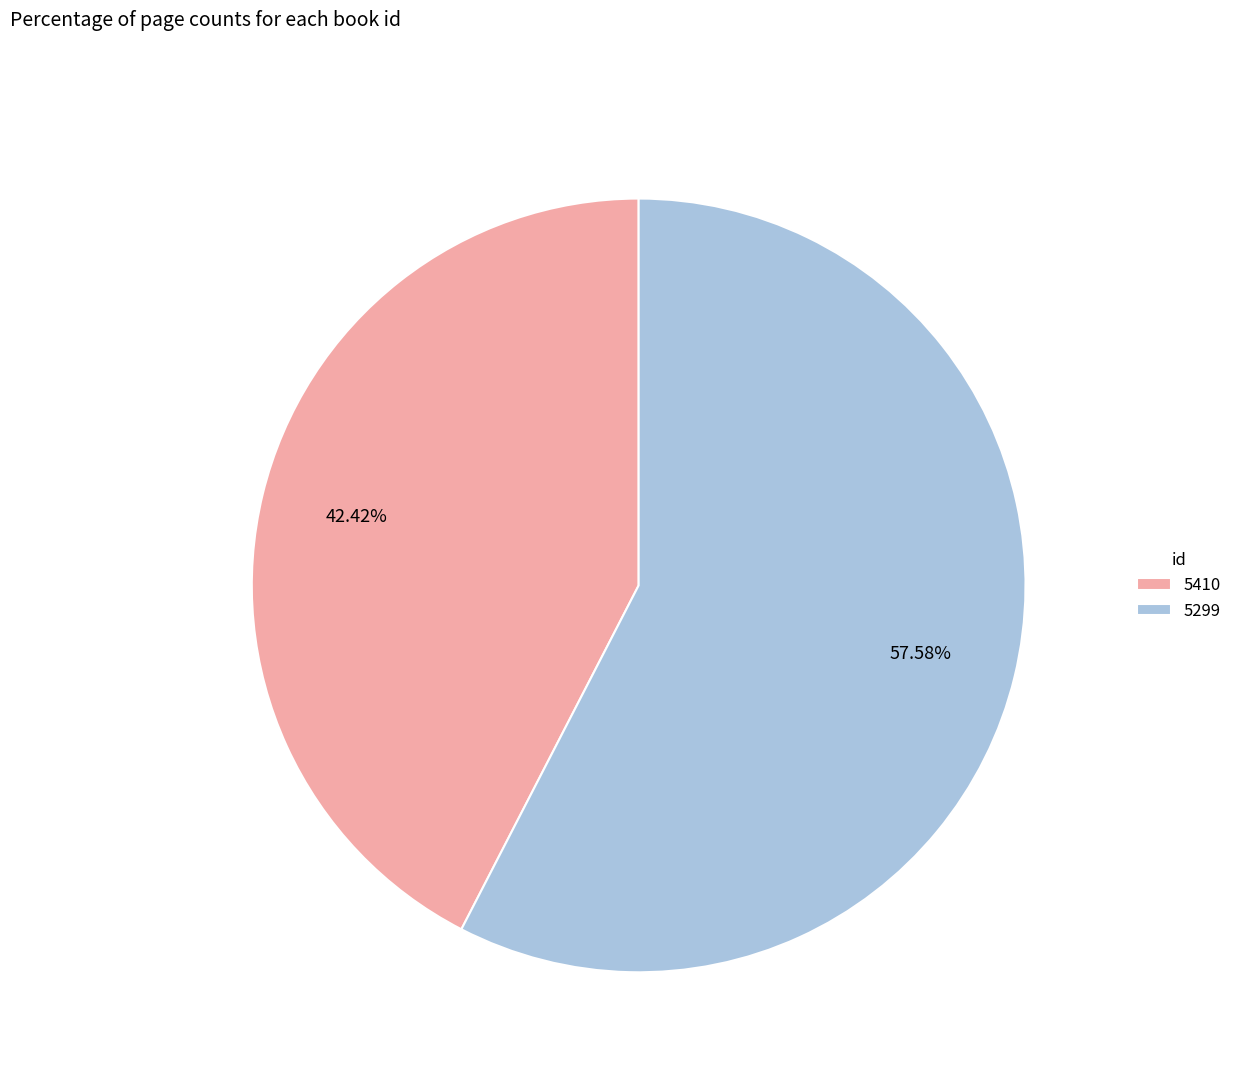

Does any single category account for the majority?

Yes